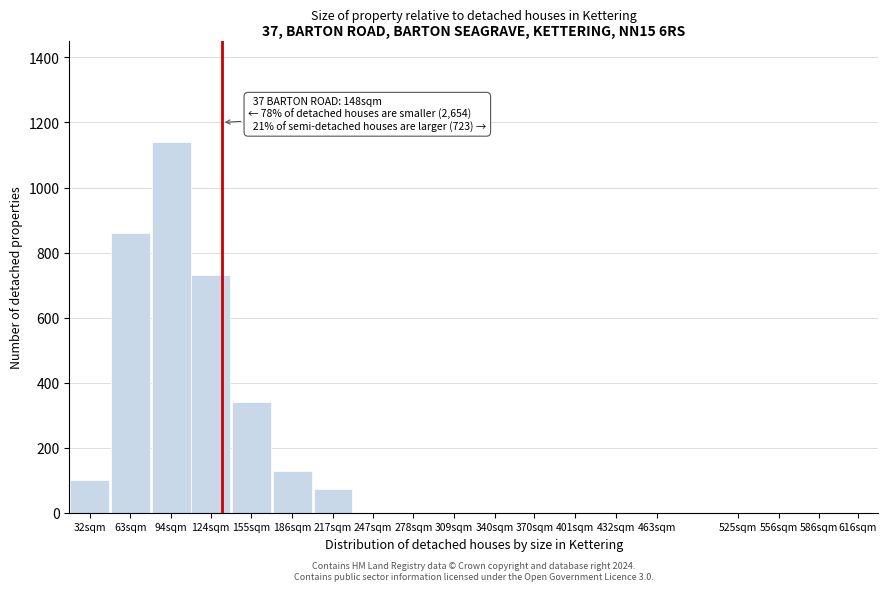

Reading left to right, what are all the values shown in this chart?

32sqm=100	63sqm=860	94sqm=1140	124sqm=730	155sqm=340	186sqm=130	217sqm=75	247sqm=0	278sqm=0	309sqm=0	340sqm=0	370sqm=0	401sqm=0	432sqm=0	463sqm=0	525sqm=0	556sqm=0	586sqm=0	616sqm=0